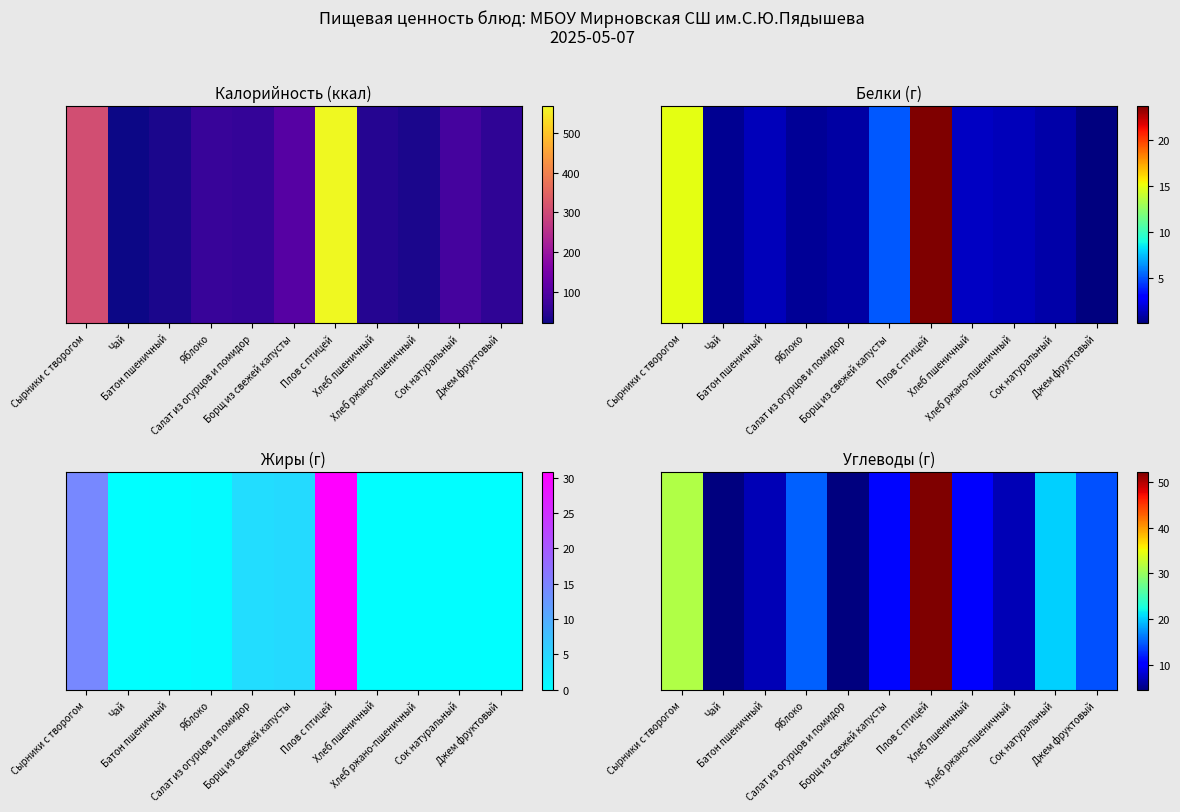

True or false: the data shows 31.5 at Сырники с творогом.

True